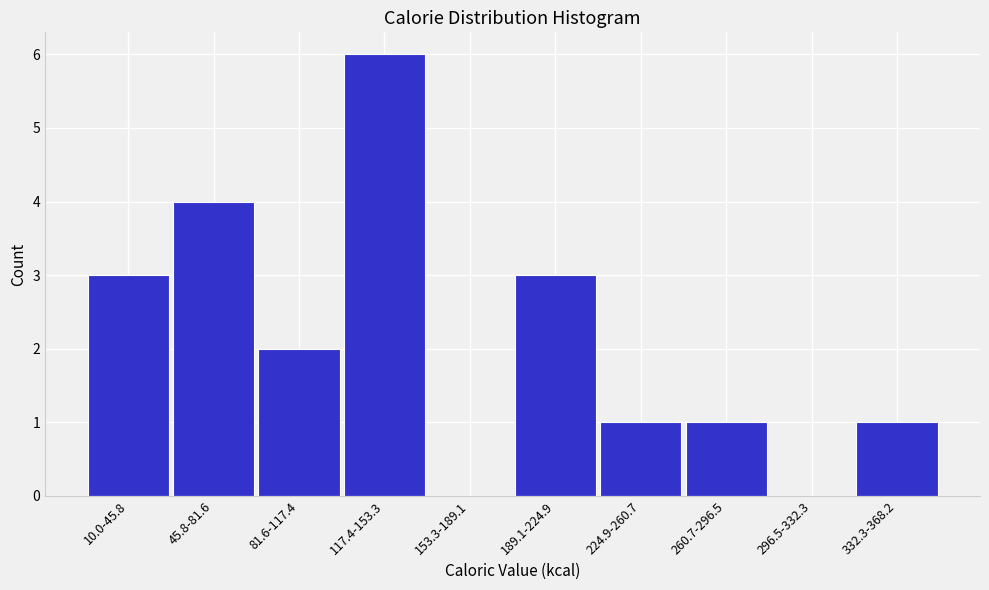

Reading left to right, what are all the values shown in this chart?

10.0-45.8=3	45.8-81.6=4	81.6-117.4=2	117.4-153.3=6	153.3-189.1=0	189.1-224.9=3	224.9-260.7=1	260.7-296.5=1	296.5-332.3=0	332.3-368.2=1